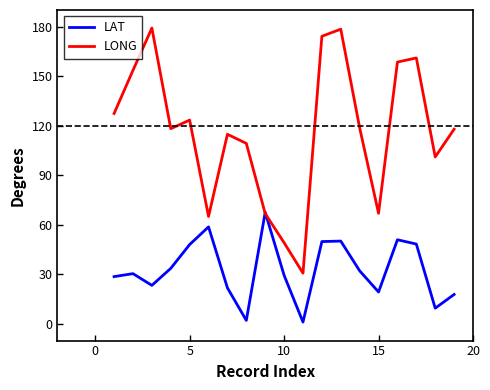

Which series has the largest range (max minus min)?

LONG